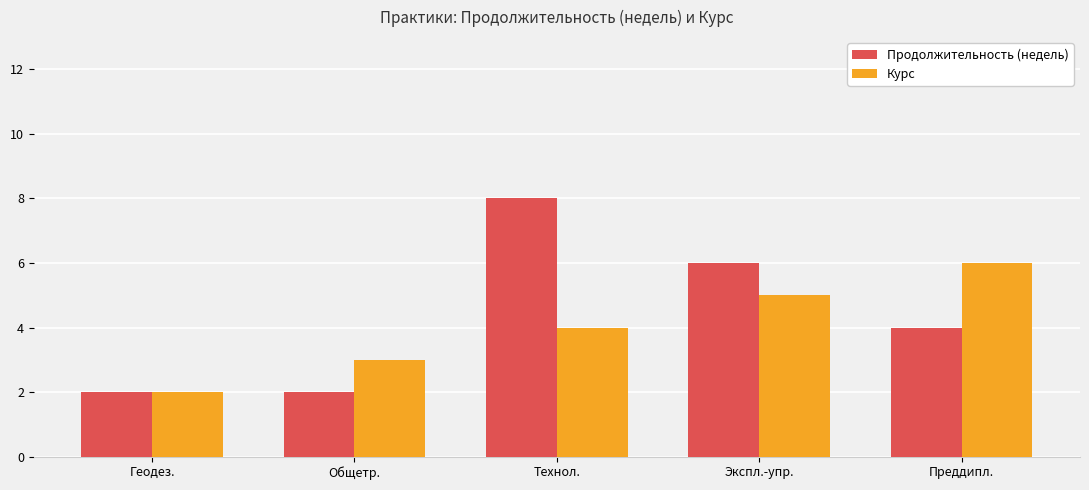

What is the spread (max minus min) of values at Общетр.?

1